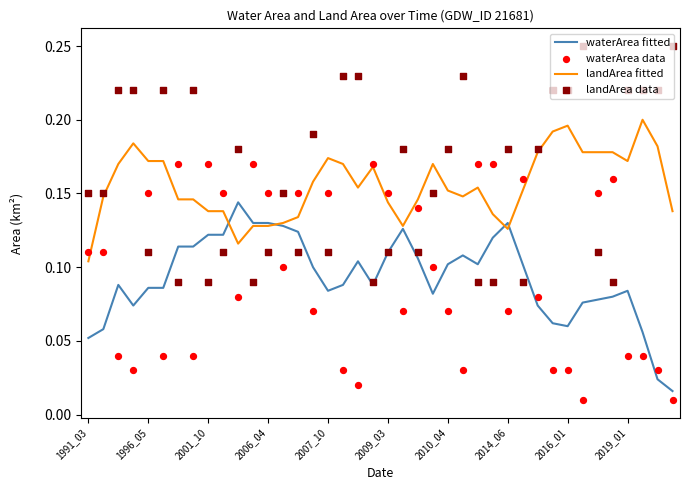

Is the value of landArea fitted at 33 greater than the value of waterArea fitted at 19?

Yes